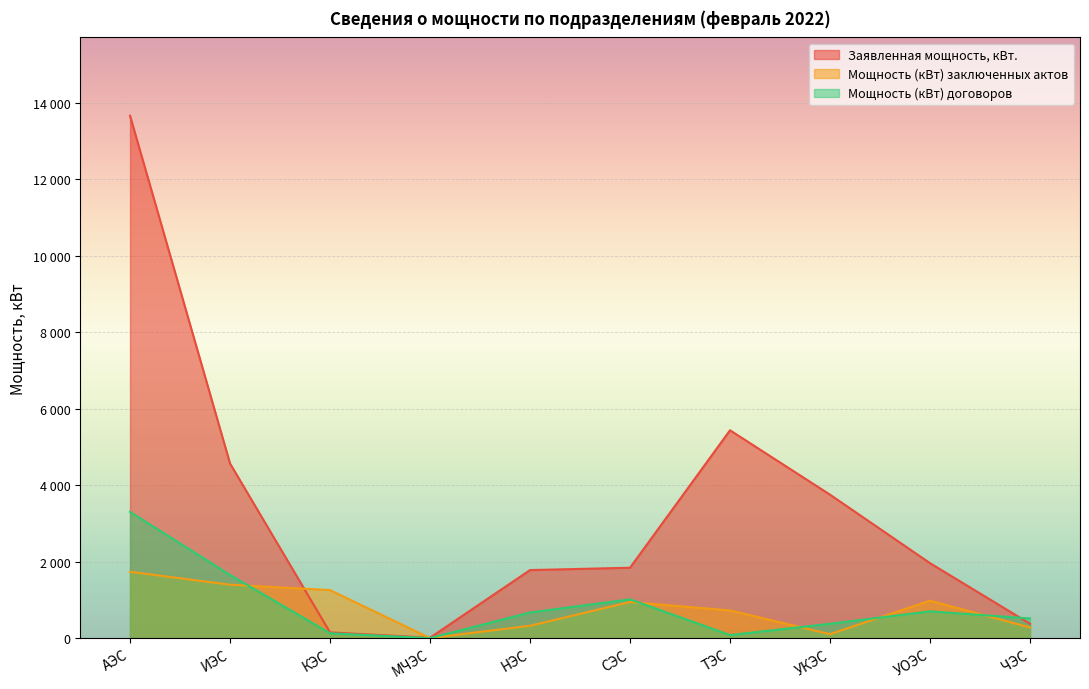

Where do Заявленная мощность, кВт. and Мощность (кВт) заключенных актов first cross each other?

ИЭС and КЭС